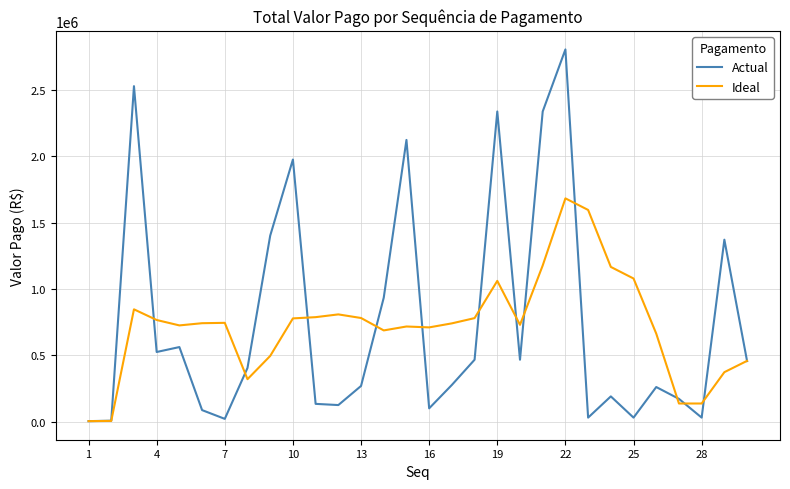

What is the greatest value displayed?

2805900.0